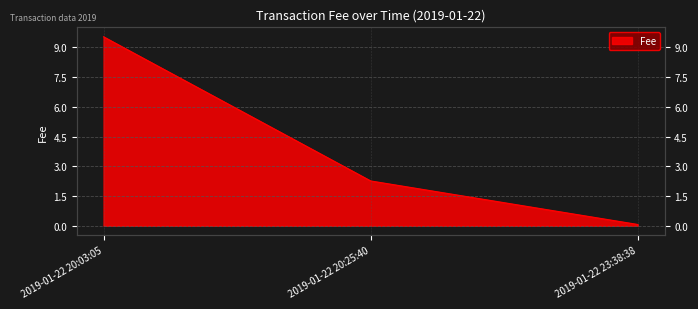

The value at 2019-01-22 20:25:40 is 0.7. True or false?

False